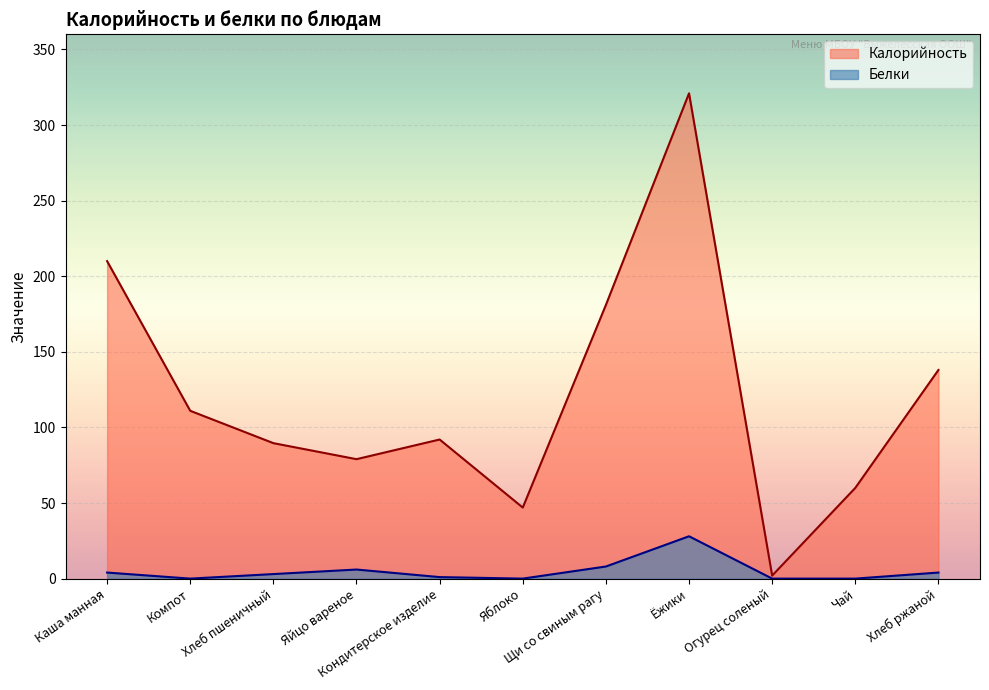

How many lines are shown in the chart?

2